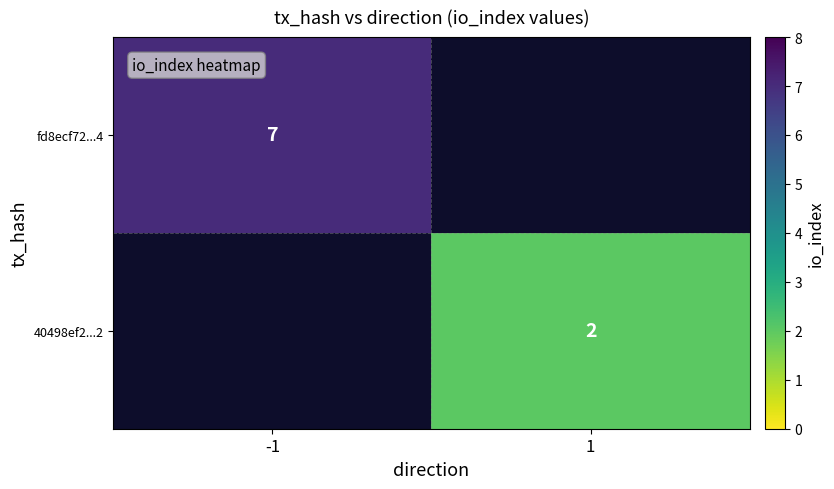

Is it true that 40498ef2...2 equals 1 at 1?

False